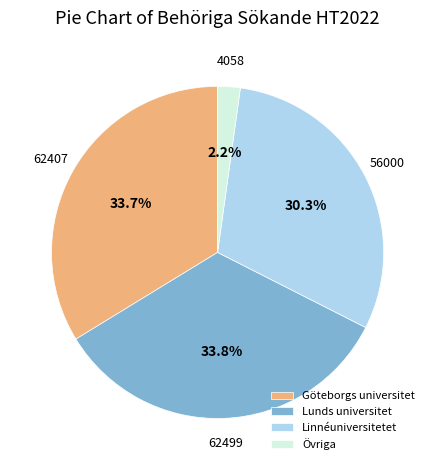

What is the ratio of the value at Lunds universitet to the value at Göteborgs universitet?

1.0